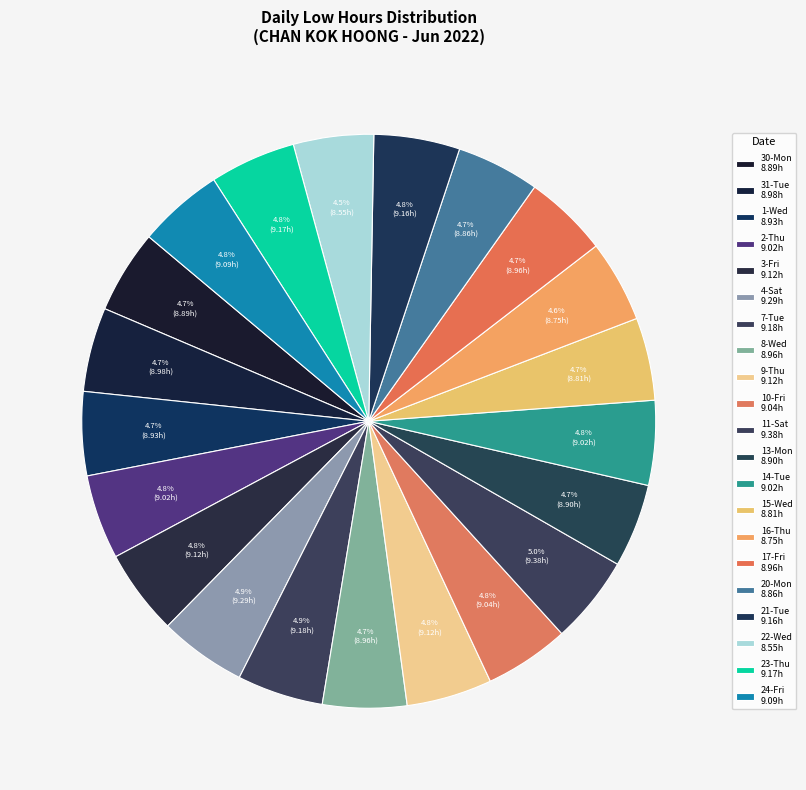

How many slices are in this pie chart?

21